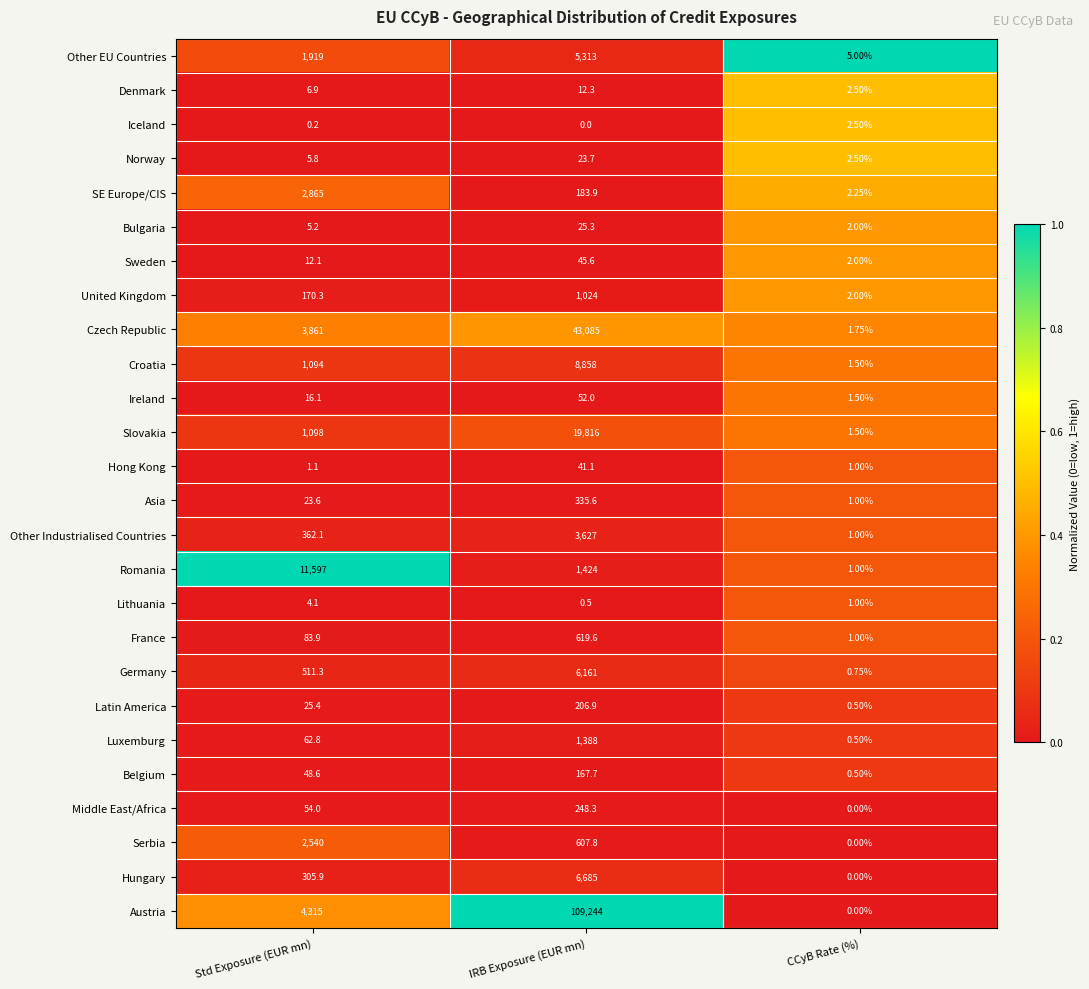

At which label is Other Industrialised Countries closest to 1814?

Std Exposure (EUR mn)